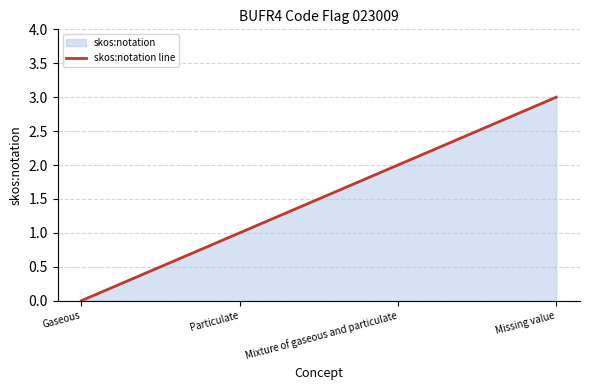

What is the label of the 4th point from the right?

Gaseous